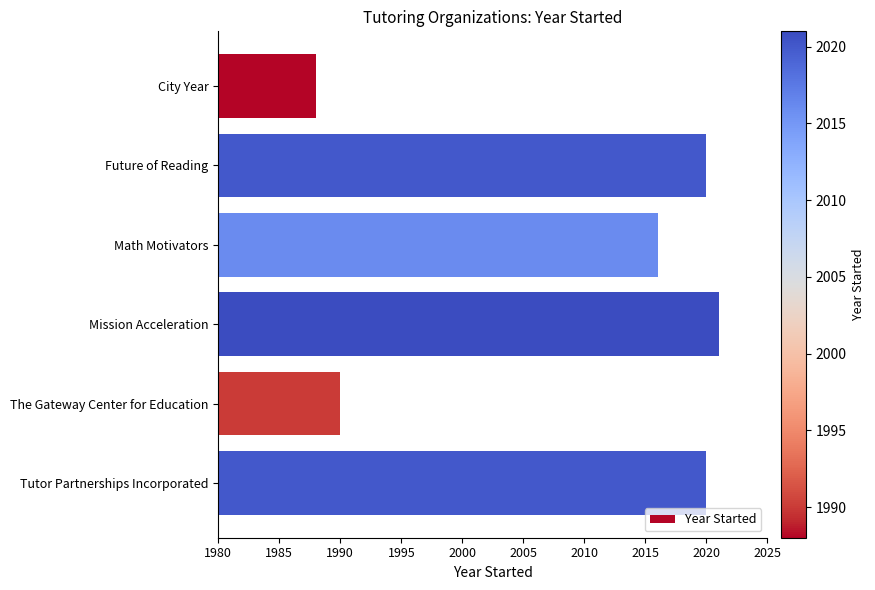

Where is the data nearest to the value 2004?

Math Motivators